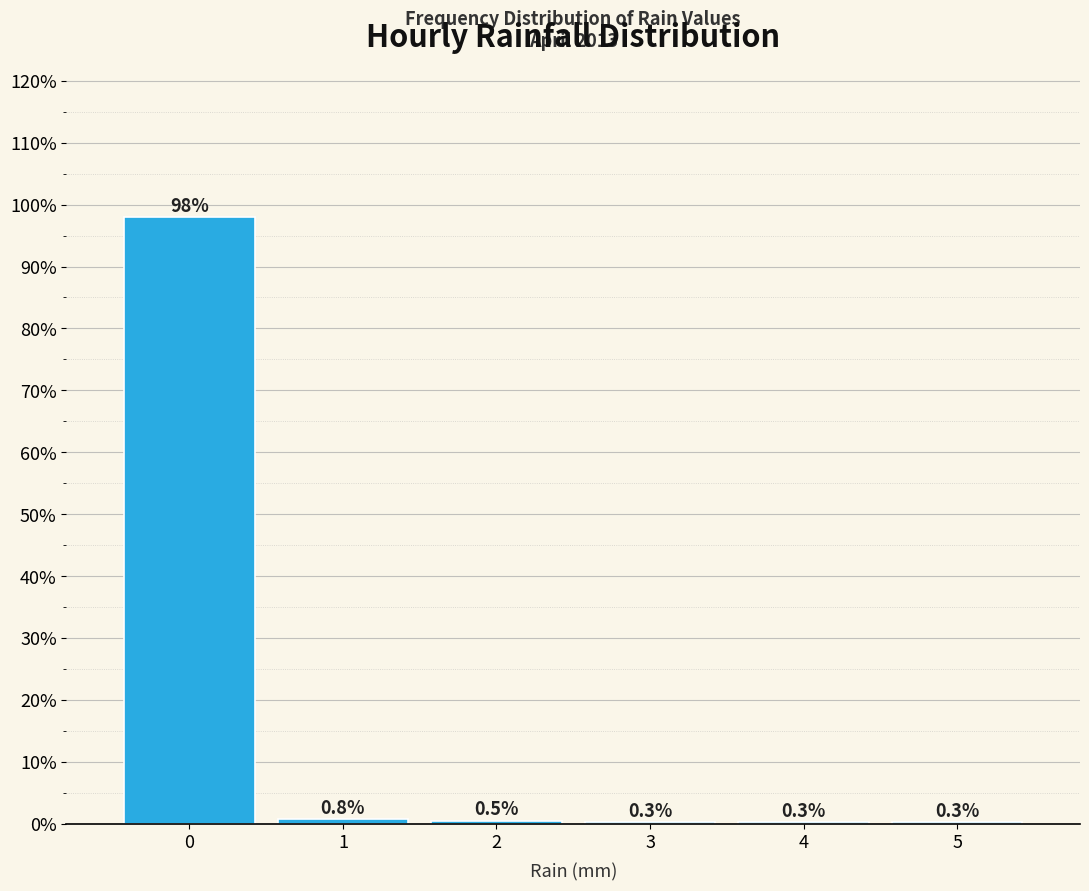

Reading right to left, what are all the values shown in this chart?

5=0.3	4=0.3	3=0.3	2=0.5	1=0.8	0=97.9